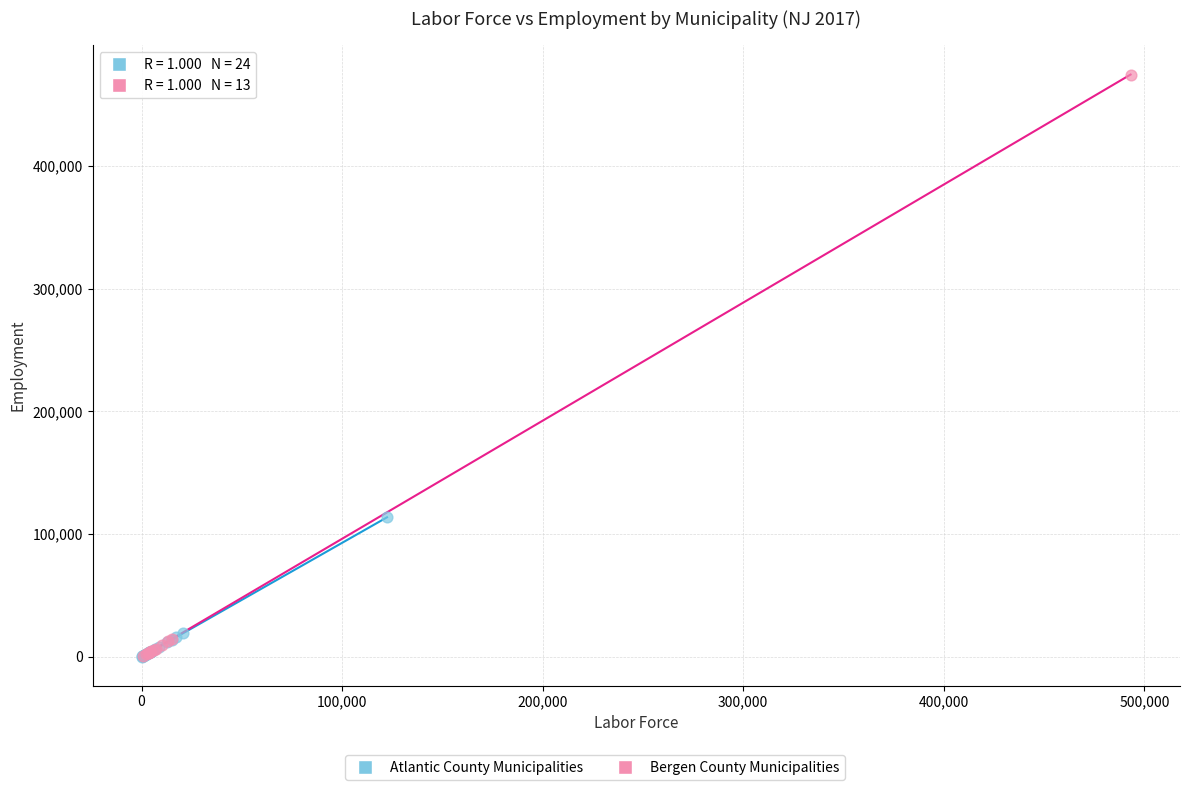

Which series has the widest spread of Y values?

Bergen County Municipalities